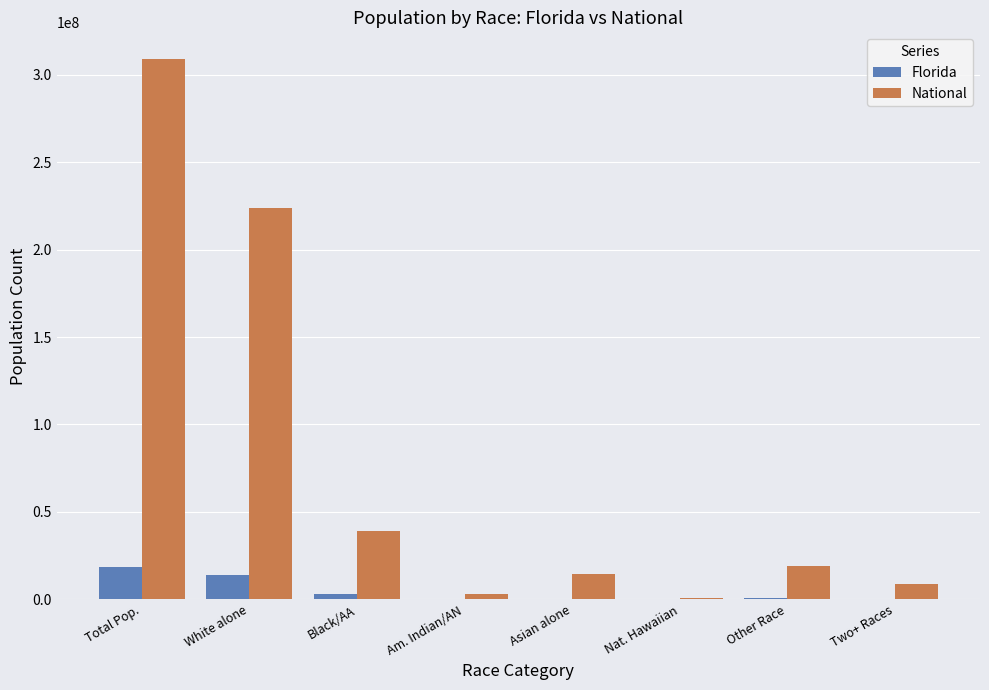

Are the bars grouped side by side (vs. stacked)?

Yes